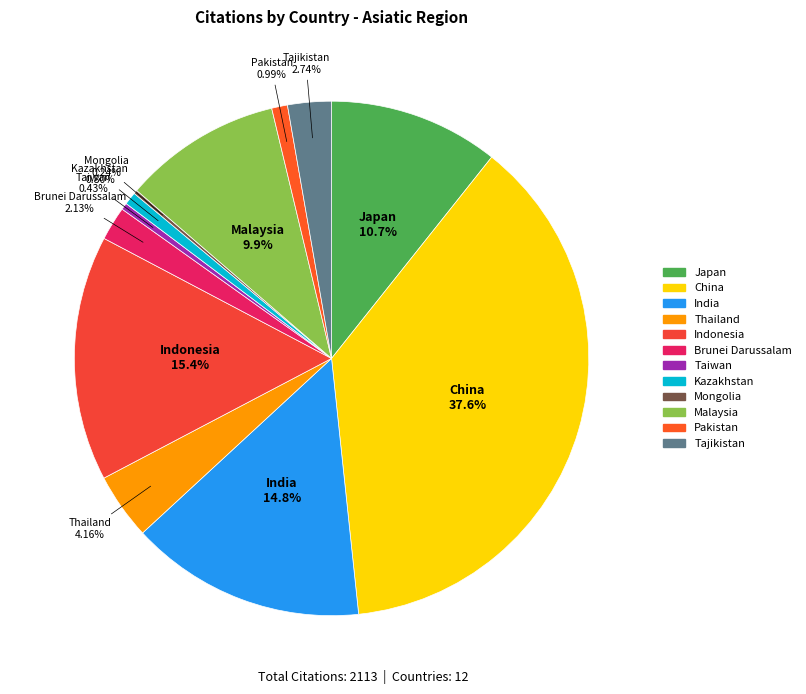

What is the ratio of the value at China to the value at Thailand?

9.0